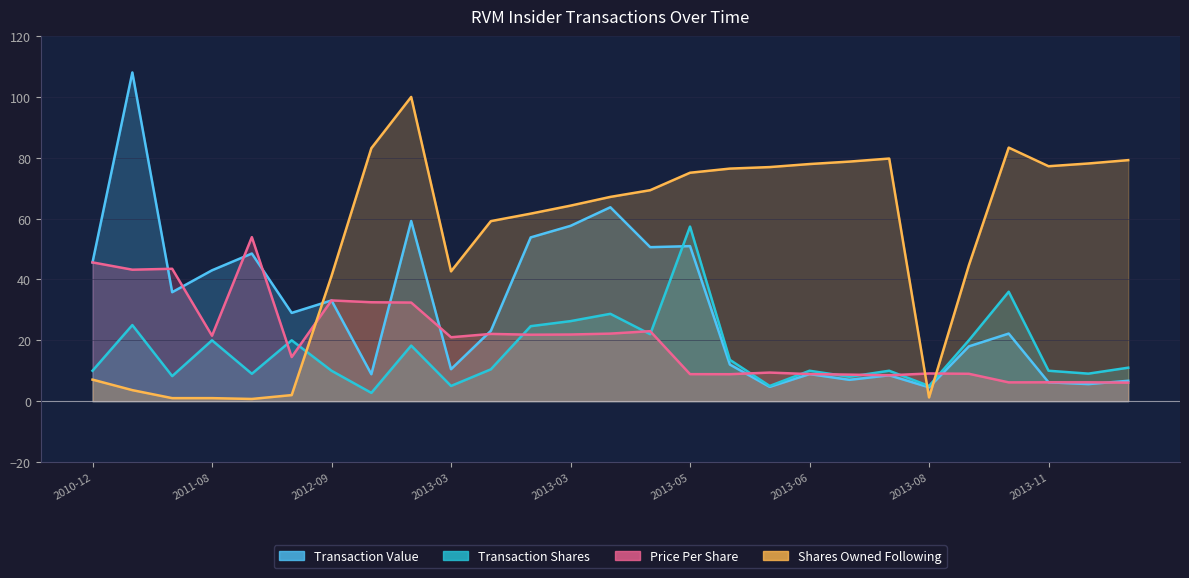

Is it true that Transaction Value equals 100.0 at 2012-12-04?

False